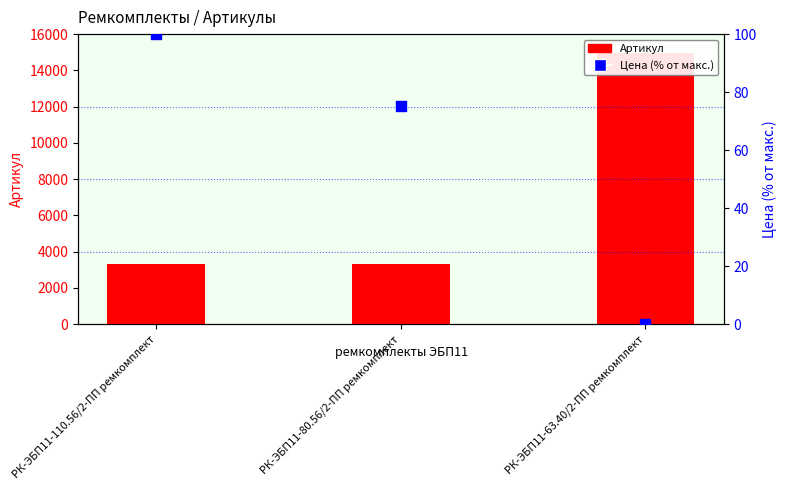

Which series reaches the maximum Y coordinate?

Артикул